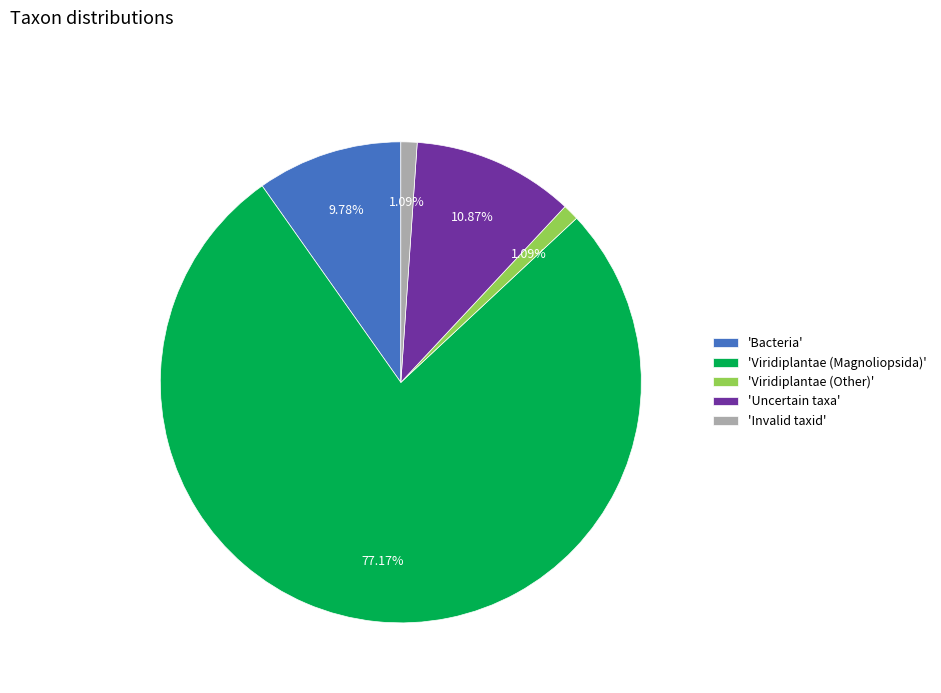

To the nearest percent, what is the difference between the largest and smallest slice percentages?

76%